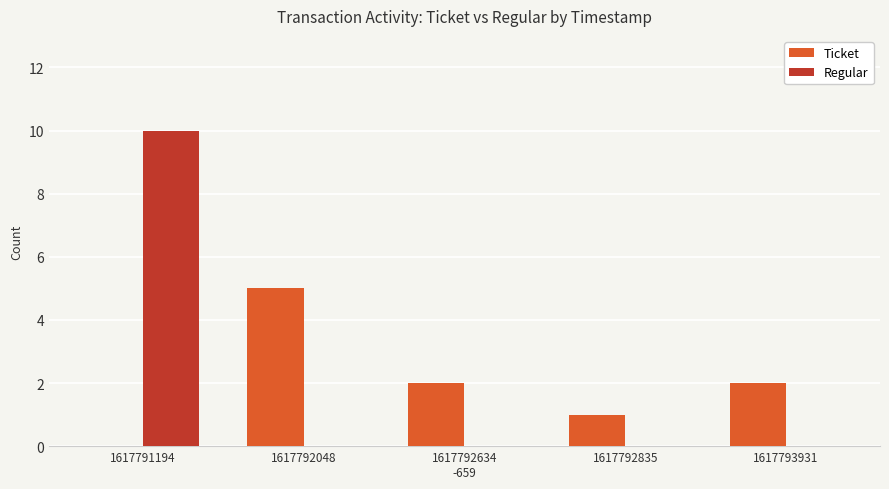

True or false: Ticket has a value of 2 at 1617793931.

True